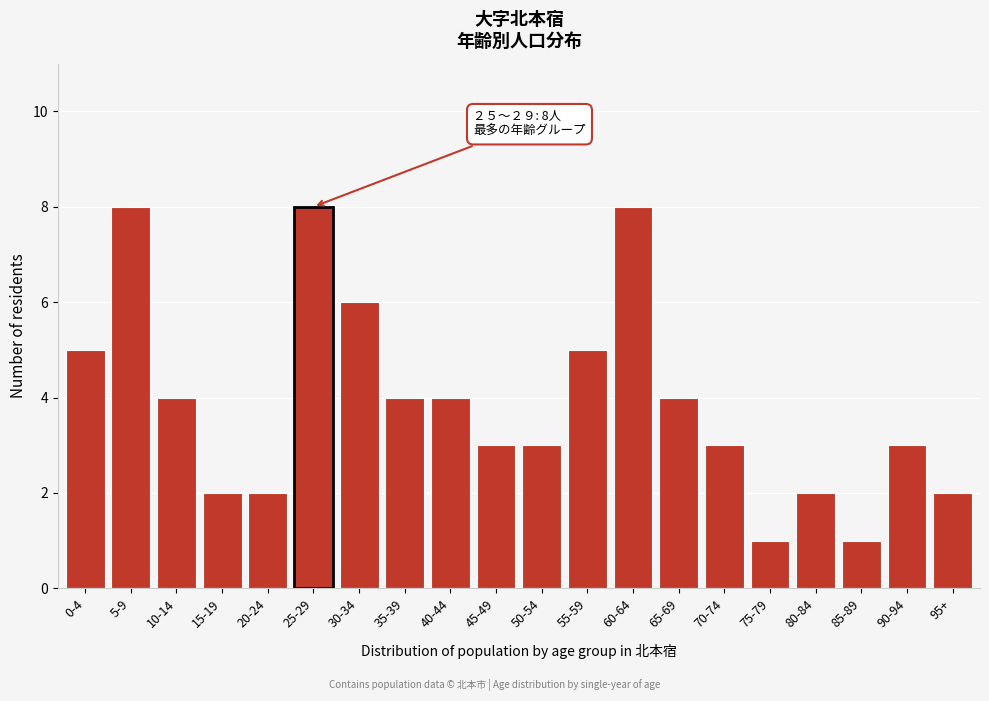

Reading left to right, extract all data points from this chart.

5	8	4	2	2	8	6	4	4	3	3	5	8	4	3	1	2	1	3	2